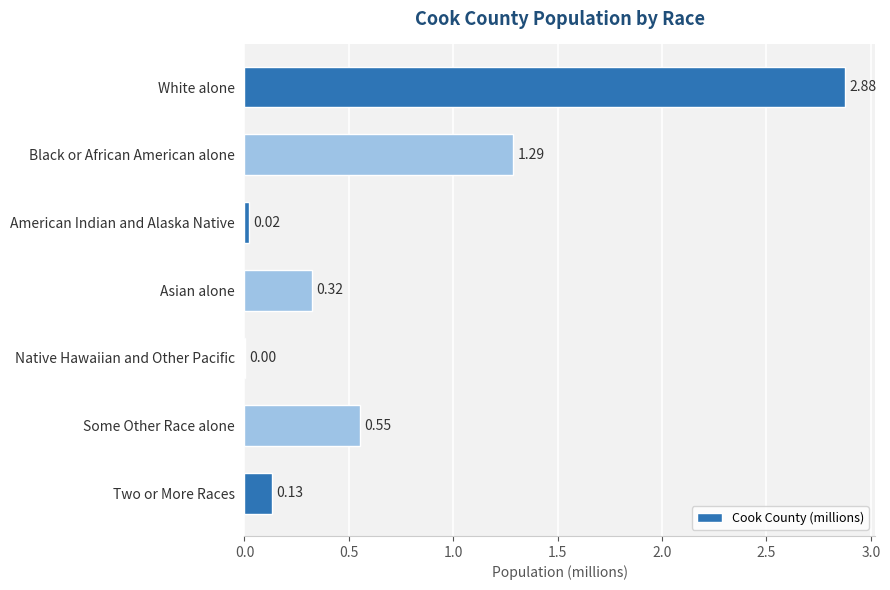

What is the average value?

0.7